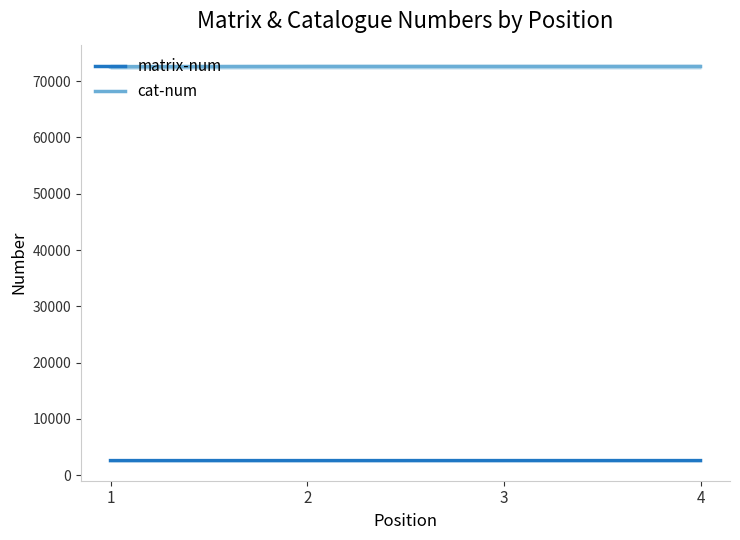

What is the difference between the second highest and second lowest values in the cat-num series?

1